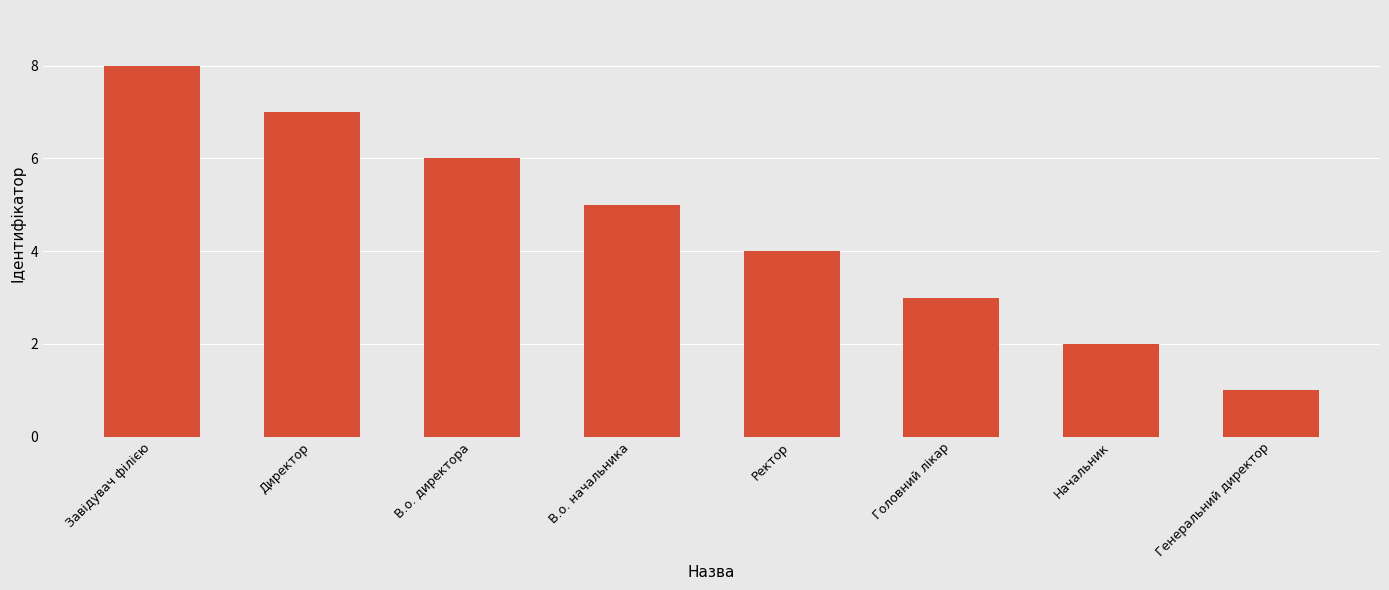

Is it true that the value at В.о. начальника is 5?

True